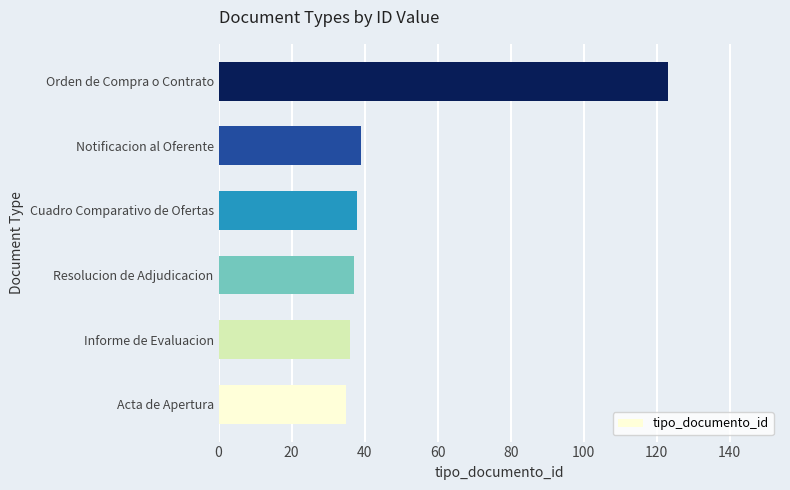

How many bars are there in total?

6